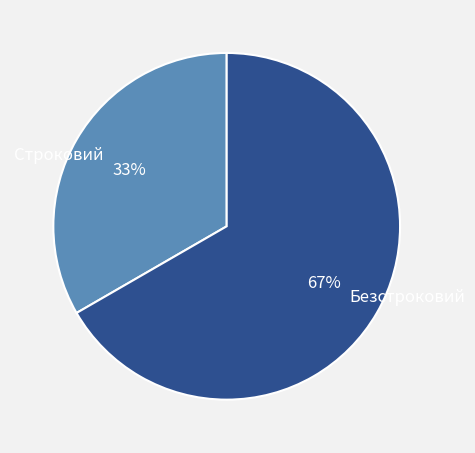

True or false: Безстроковий accounts for 67% of the total.

True